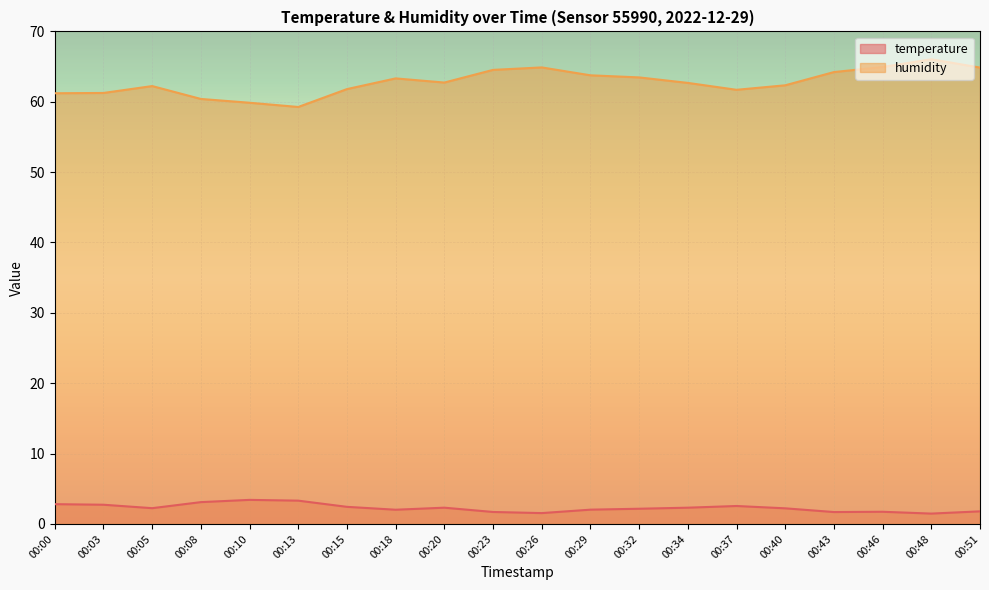

What are all the series names shown in the legend?

temperature, humidity